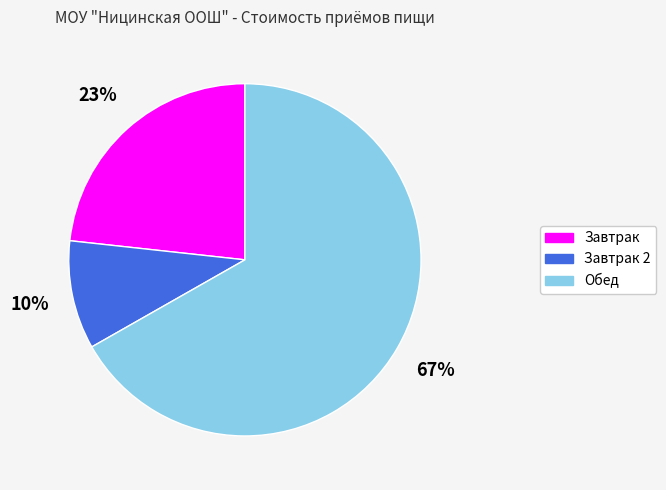

Does any single category account for the majority?

Yes